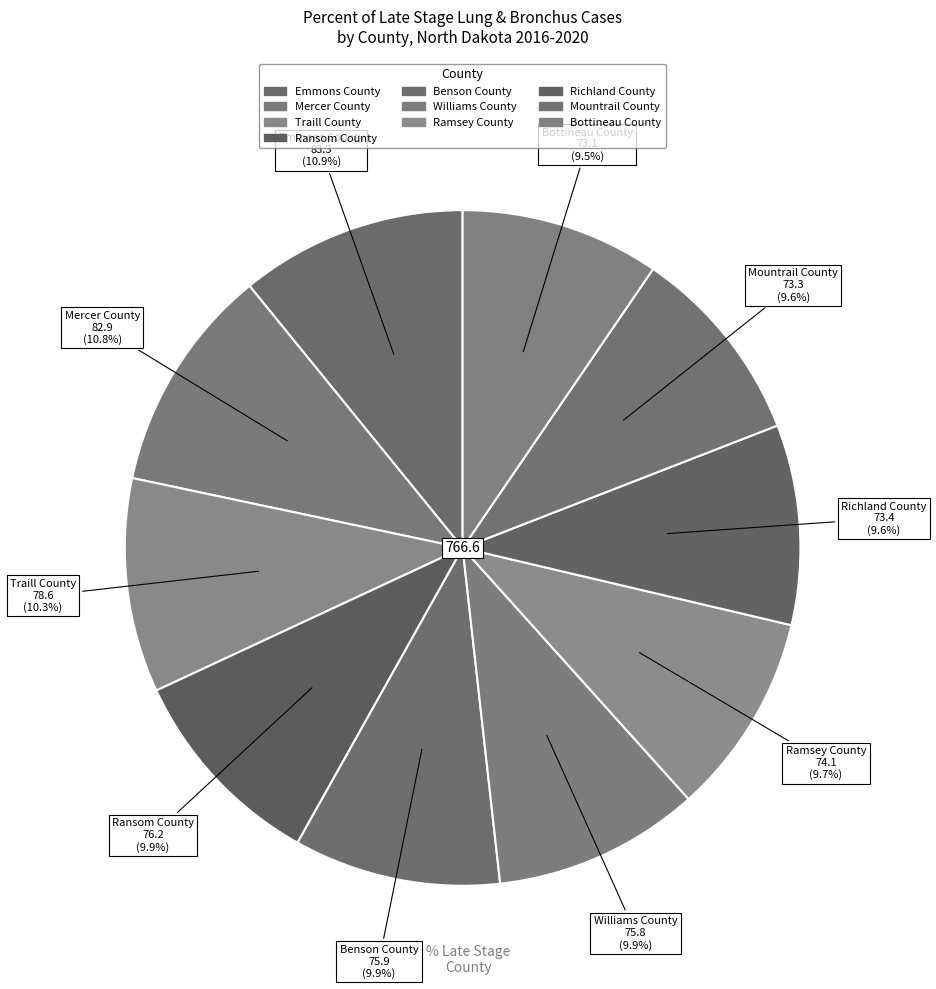

What percentage is NOT represented by Mountrail County?

90.4%